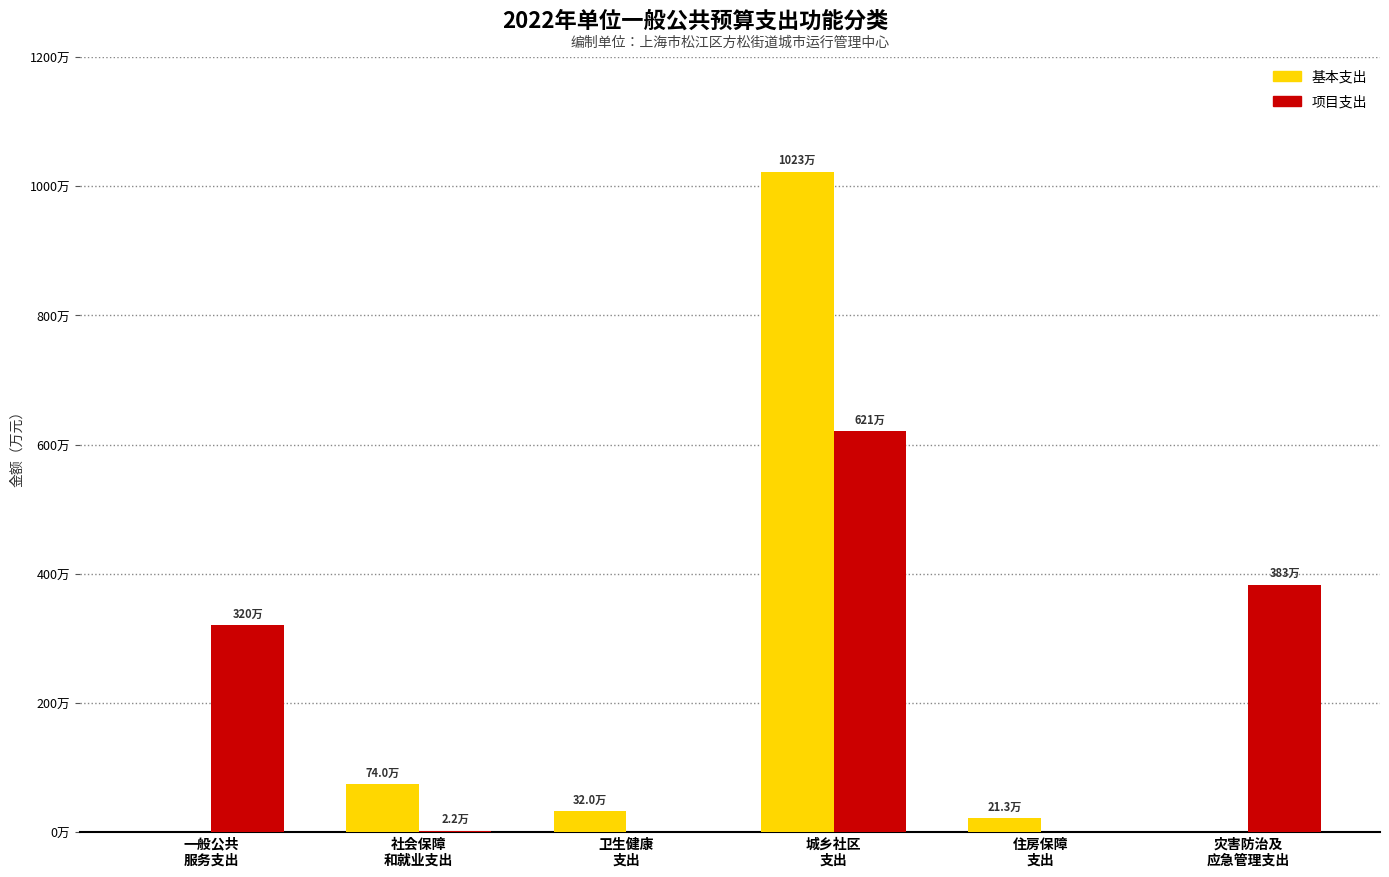

Are the bars horizontal?

No